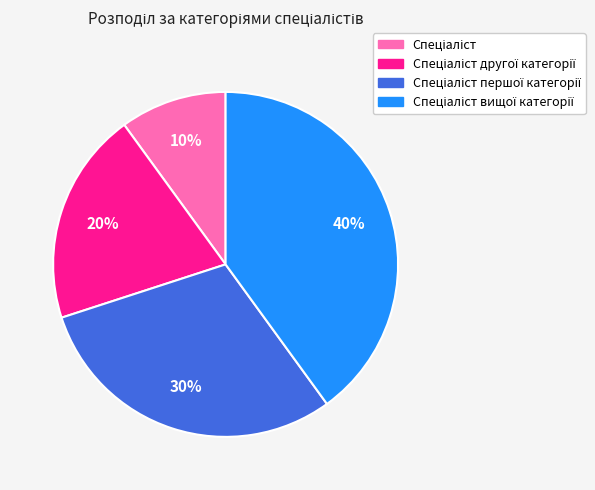

Is there any slice that represents more than half of the pie?

No